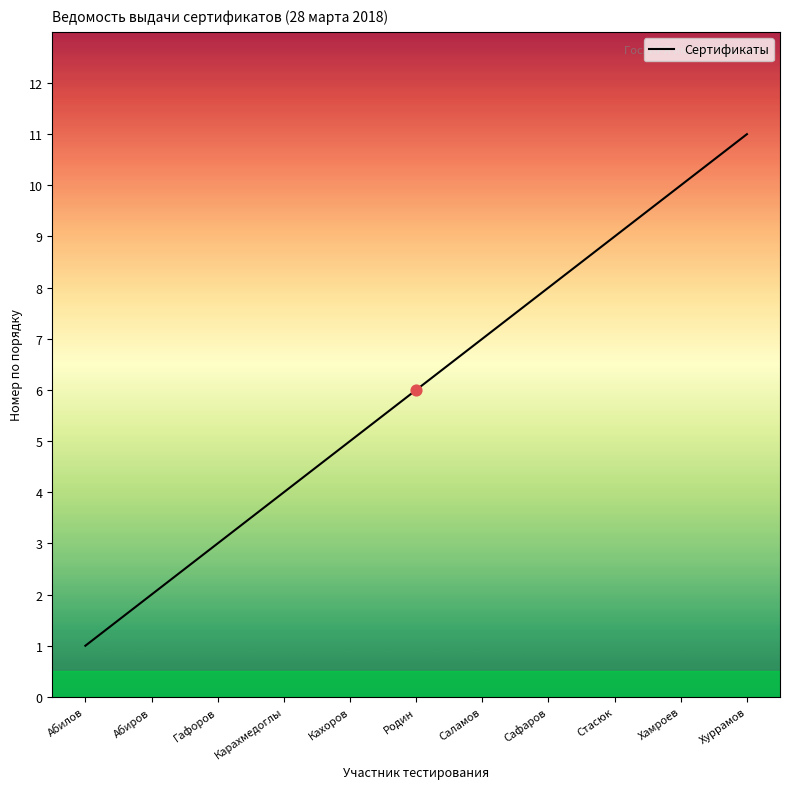

Between Кахоров and Карахмедоглы, which is larger?

Кахоров